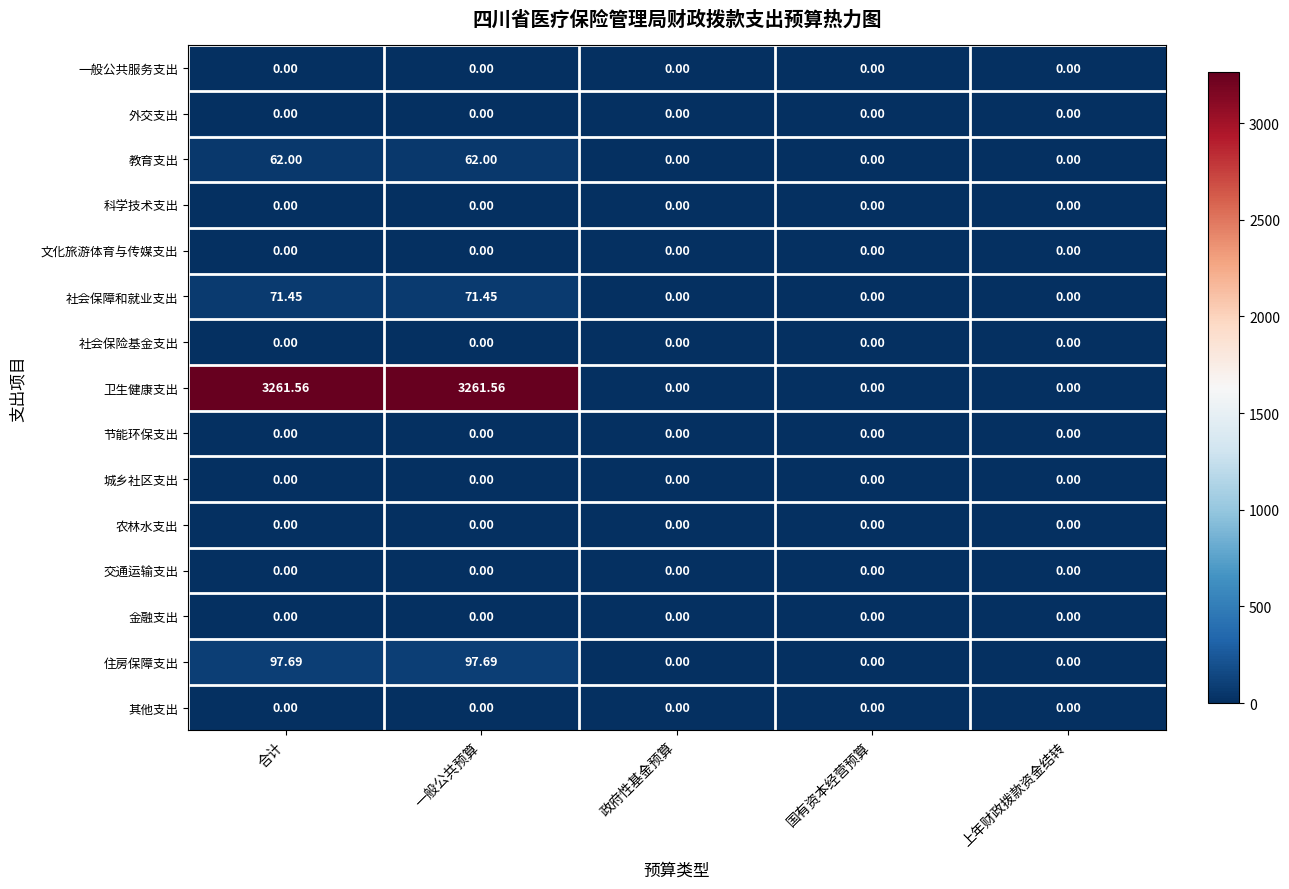

Which series has the largest total across all categories?

卫生健康支出